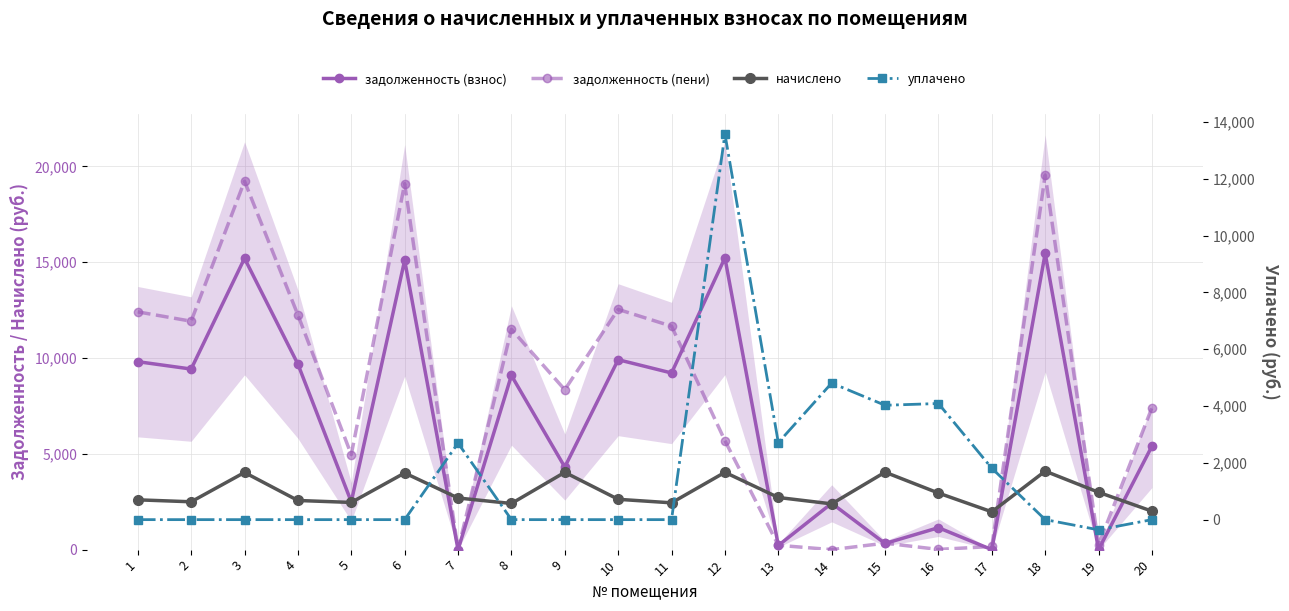

How many values in the уплачено series exceed 0?

7